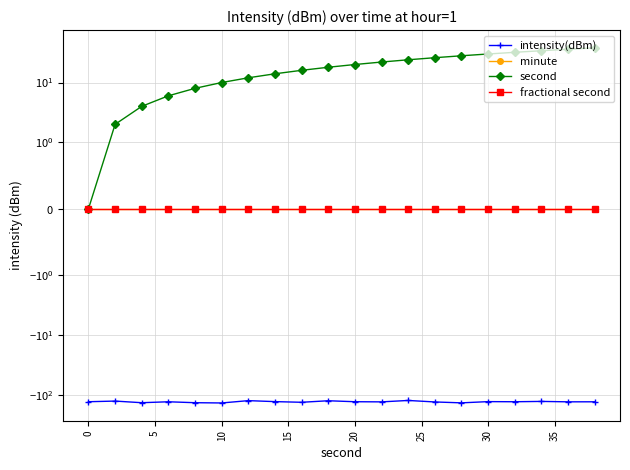

True or false: intensity(dBm) has a value of -130.1 at 10.

True